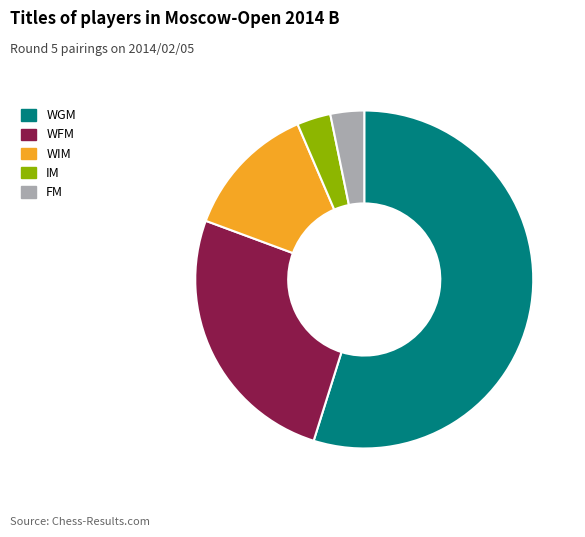

The WFM slice represents 37% of the pie. True or false?

False